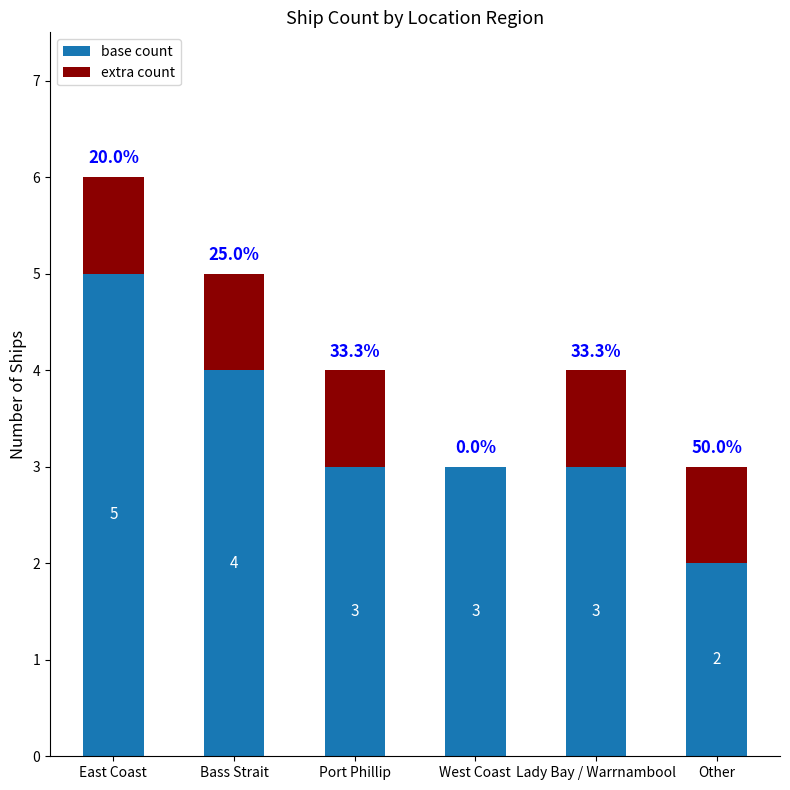

What is the maximum value for base count?

5